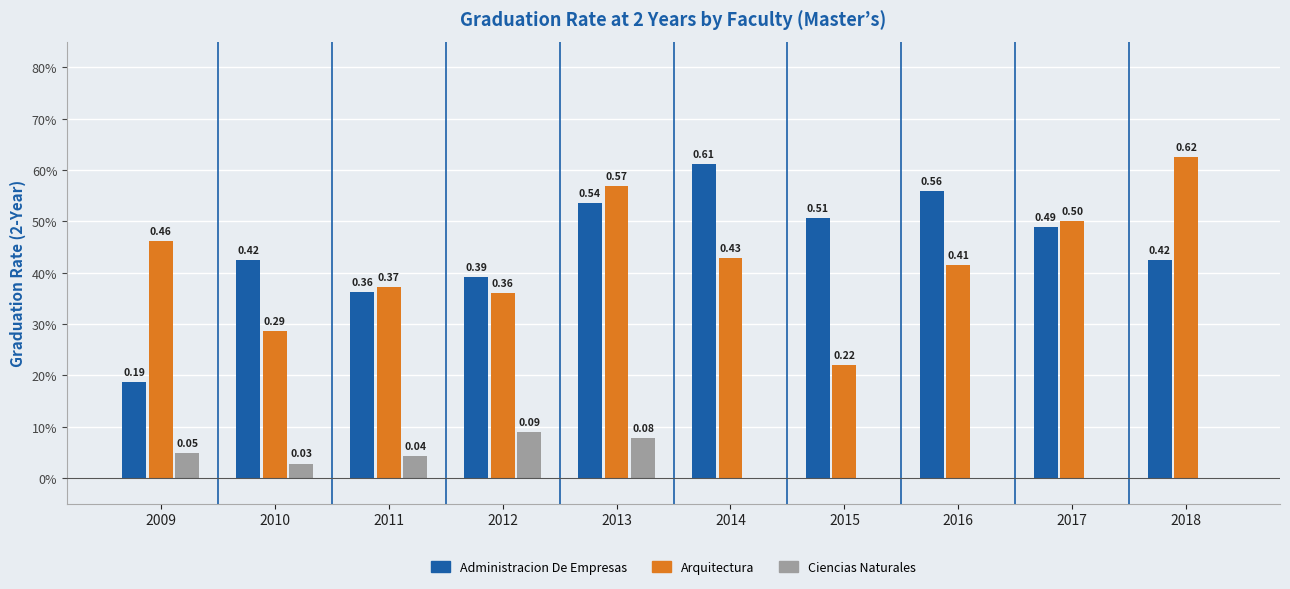

Reading right to left, list all the values displayed in this chart.

Administracion De Empresas: 2018=0.4	2017=0.5	2016=0.6	2015=0.5	2014=0.6	2013=0.5	2012=0.4	2011=0.4	2010=0.4	2009=0.2
Arquitectura: 2018=0.6	2017=0.5	2016=0.4	2015=0.2	2014=0.4	2013=0.6	2012=0.4	2011=0.4	2010=0.3	2009=0.5
Ciencias Naturales: 2018=0.0	2017=0.0	2016=0.0	2015=0.0	2014=0.0	2013=0.1	2012=0.1	2011=0.0	2010=0.0	2009=0.0